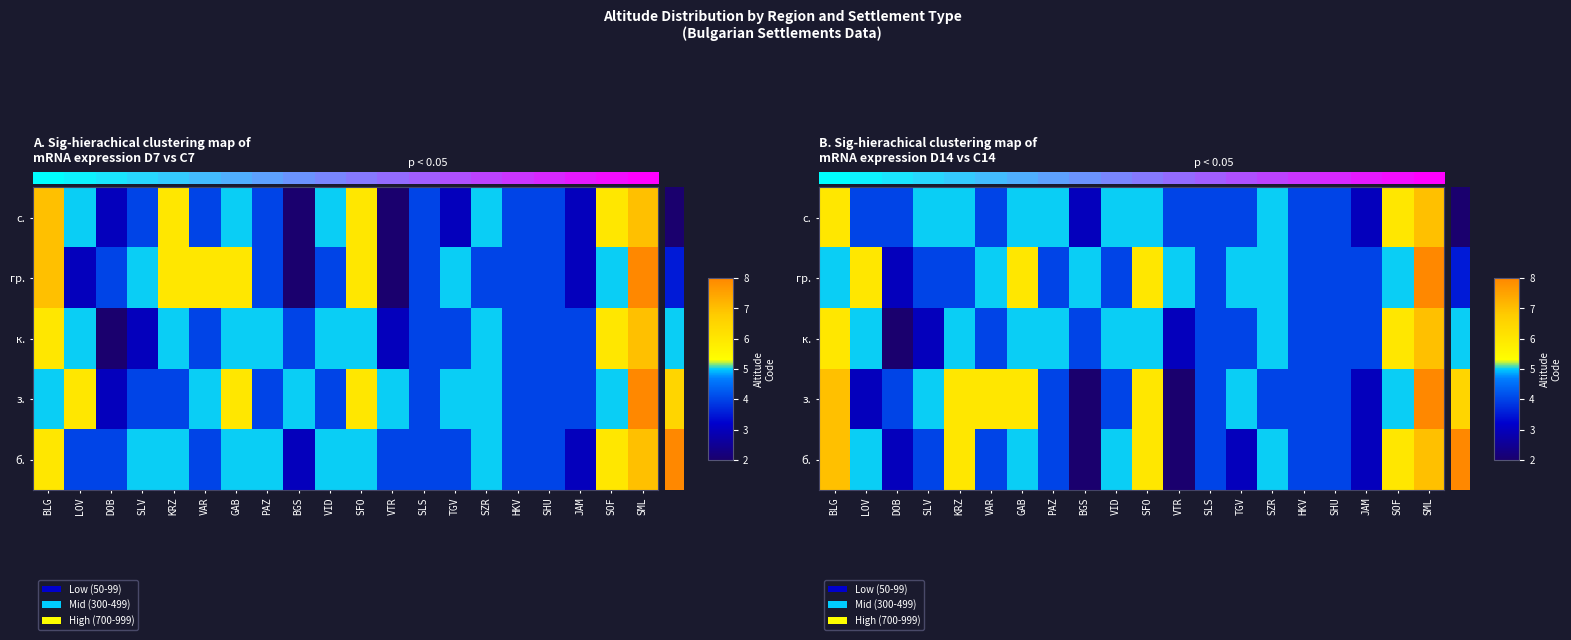

How many categories are shown in the chart?

20